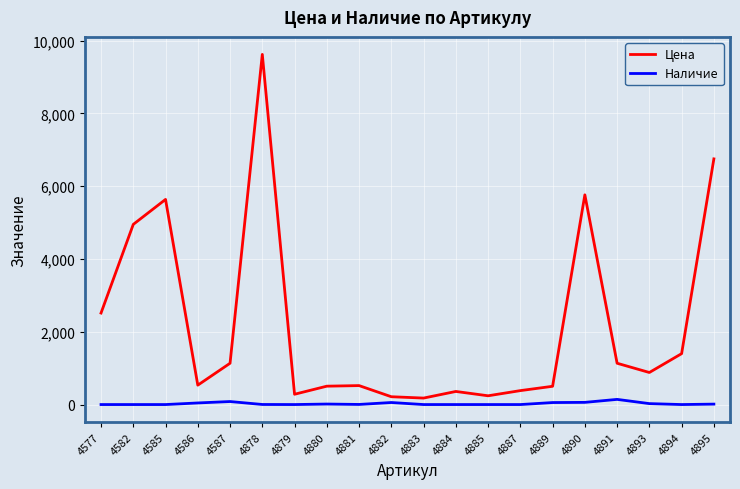

Which series has the largest total across all categories?

Цена